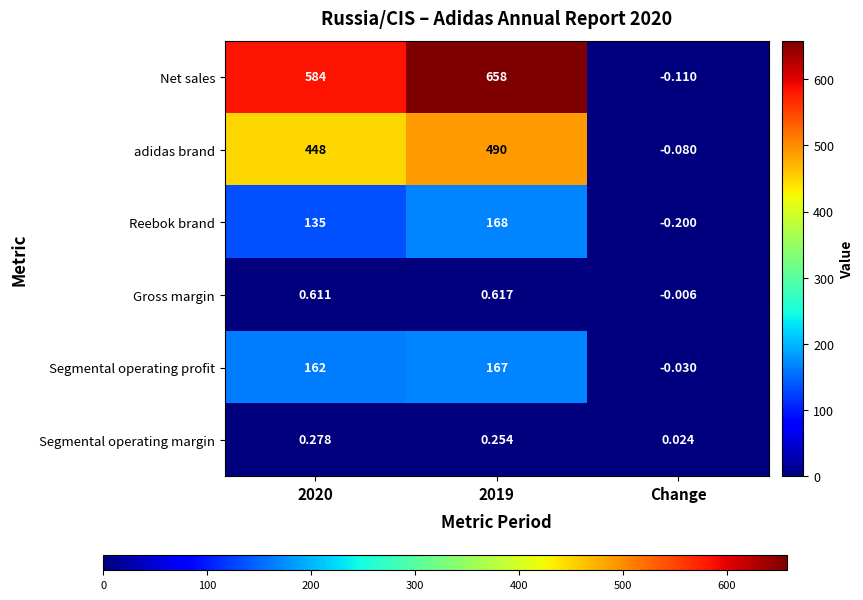

Where is Segmental operating margin nearest to the value 0?

Change